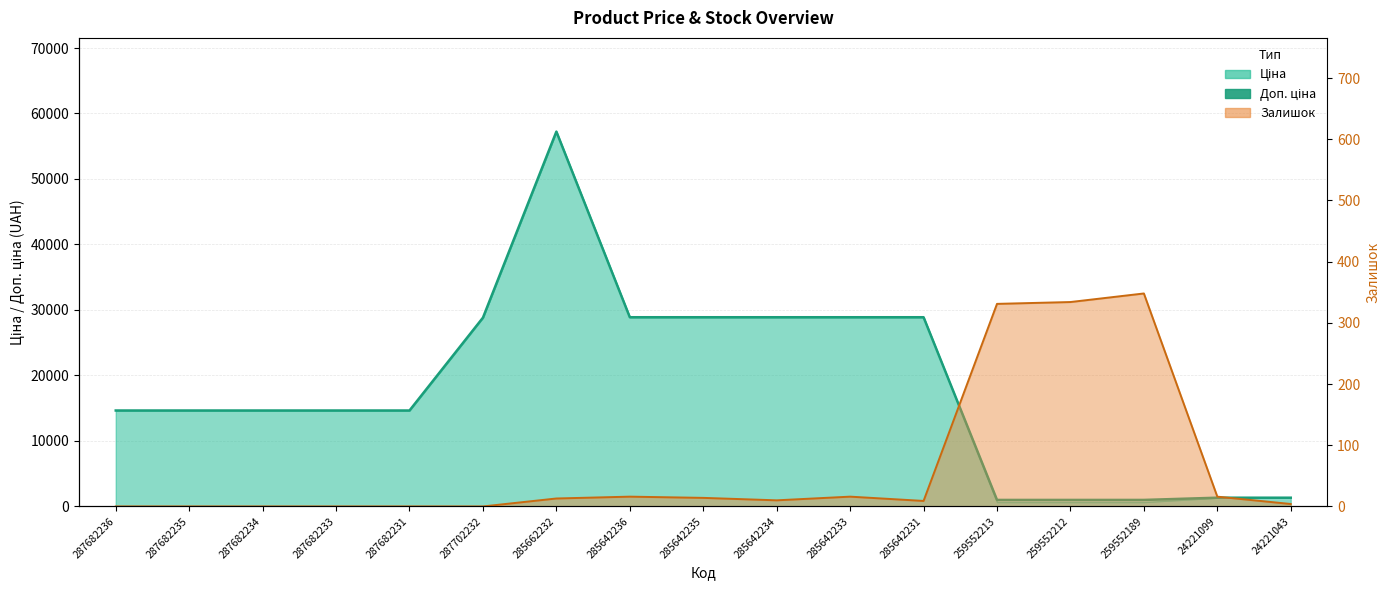

What is the change in value from 287702232 to 24221099?

-27488.8